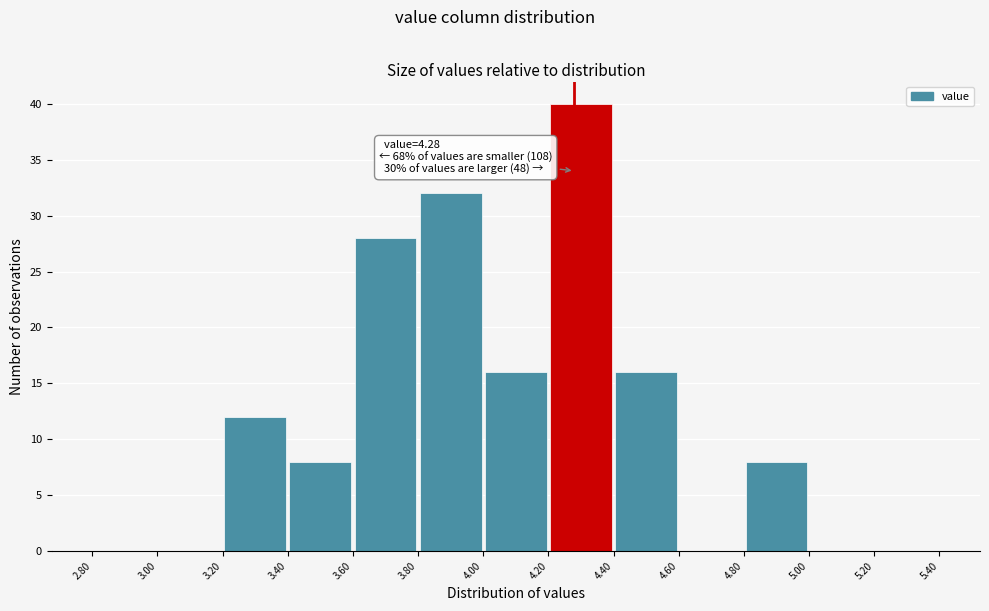

Which range on the x-axis has the tallest bar?

4.20 to 4.40